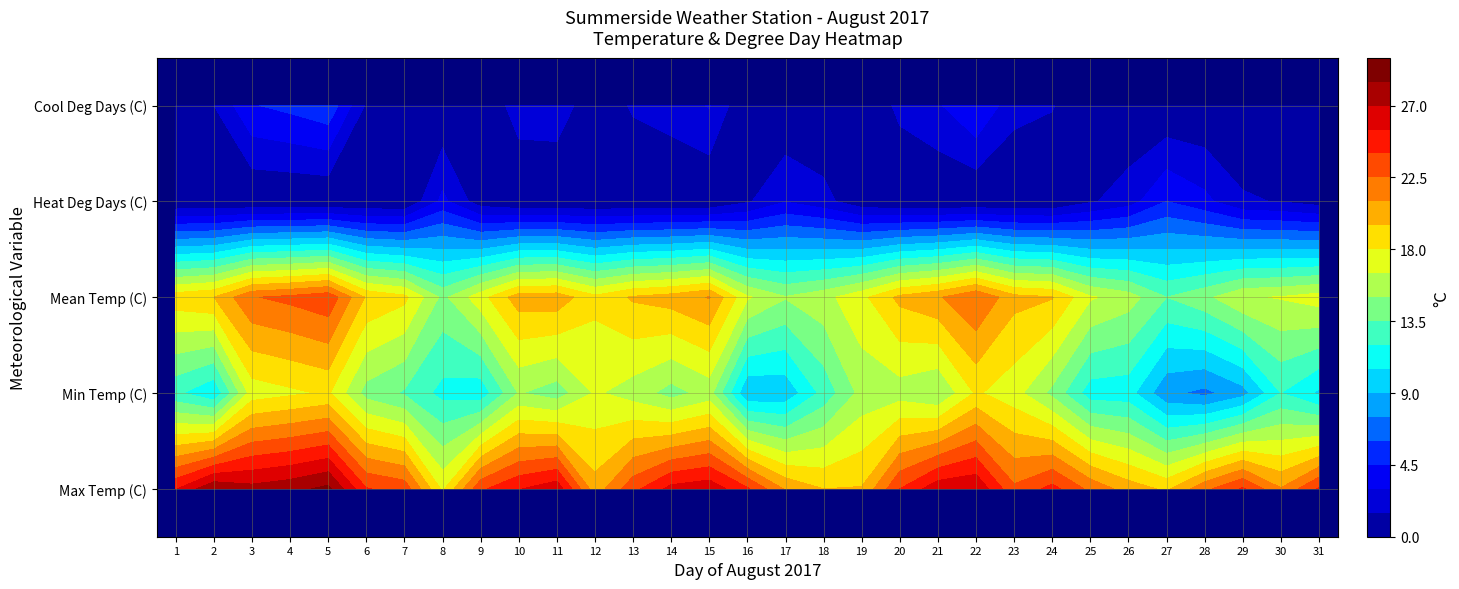

The Day 04 series shows 33.6 at Mean Temp. True or false?

False